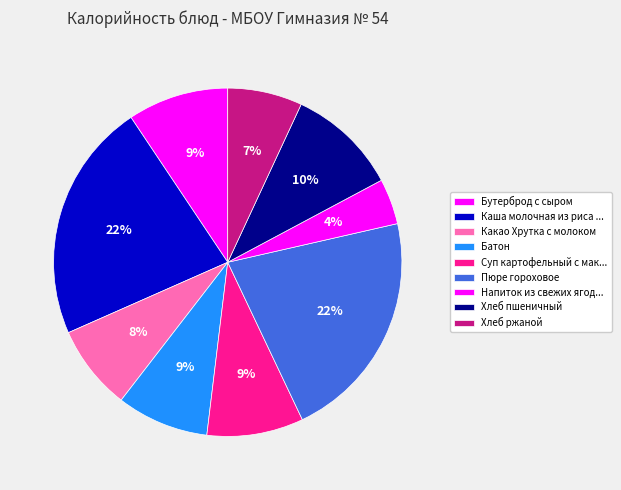

Is there a majority slice in this chart?

No